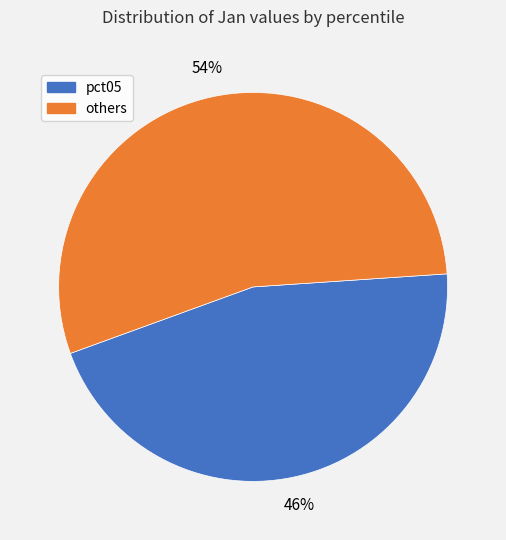

How many segments does this pie chart have?

2